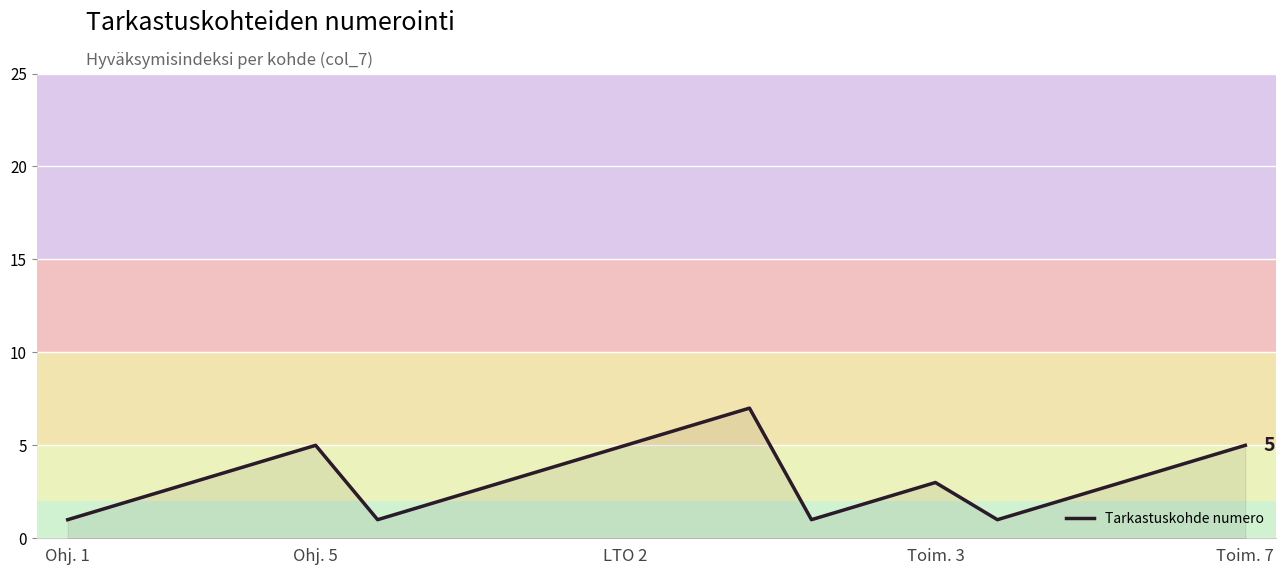

What is the greatest value displayed?

7